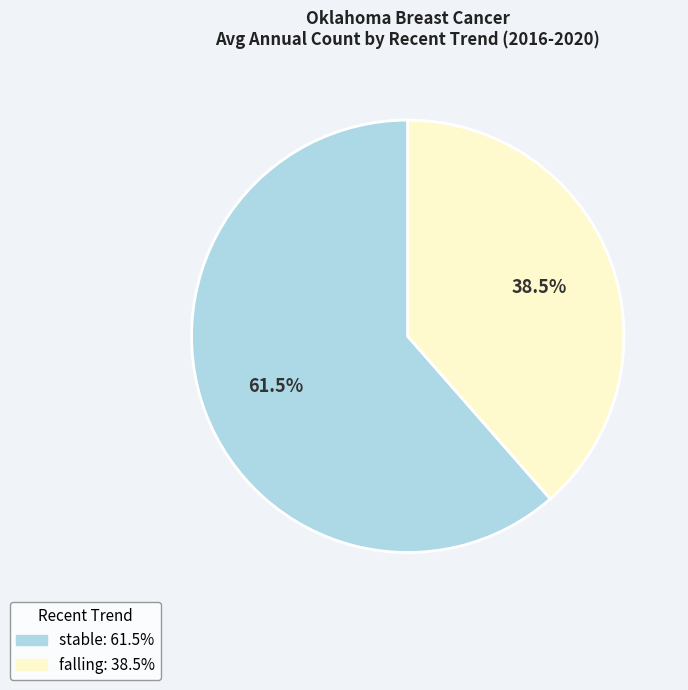

Is there any slice that represents more than half of the pie?

Yes